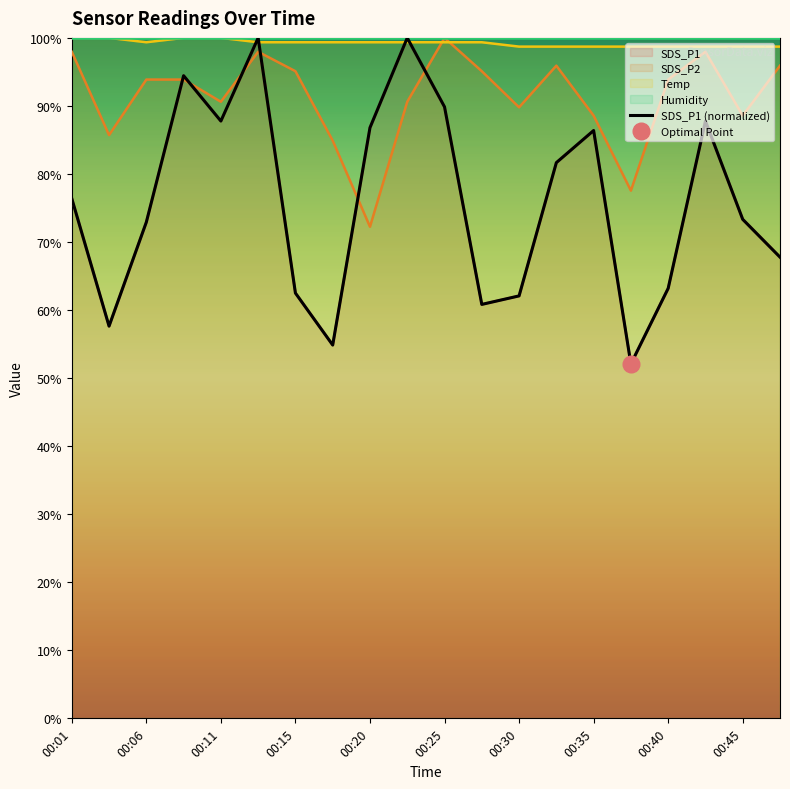

Reading right to left, transcribe all the data shown in this chart.

SDS_P1: 67.8	73.3	87.8	63.2	52.1	86.4	81.7	62.1	60.8	89.9	100.0	86.8	54.9	62.5	100.0	87.8	94.4	72.9	57.6	76.4
SDS_P2: 95.9	88.6	98.0	93.9	77.6	88.6	95.9	89.8	95.1	100.0	90.6	72.2	84.9	95.1	98.0	90.6	93.9	93.9	85.7	98.0
Temp: 98.7	98.7	98.7	98.7	98.7	98.7	98.7	98.7	99.4	99.4	99.4	99.4	99.4	99.4	99.4	100.0	100.0	99.4	100.0	100.0